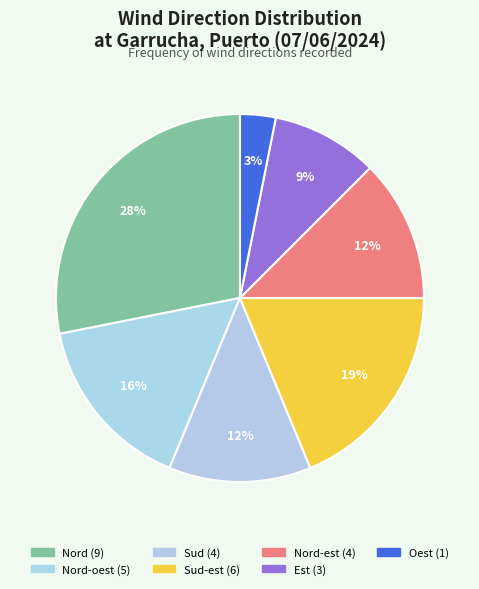

How many slices are in this pie chart?

7